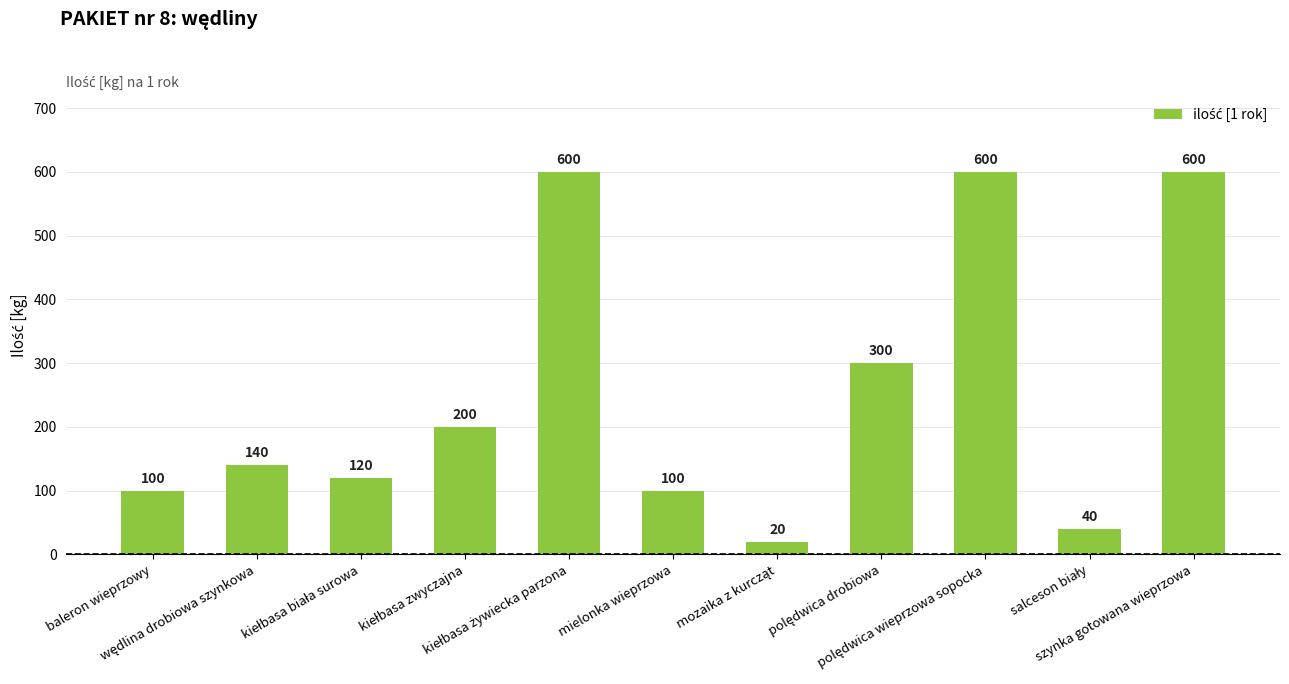

What is the average value?

256